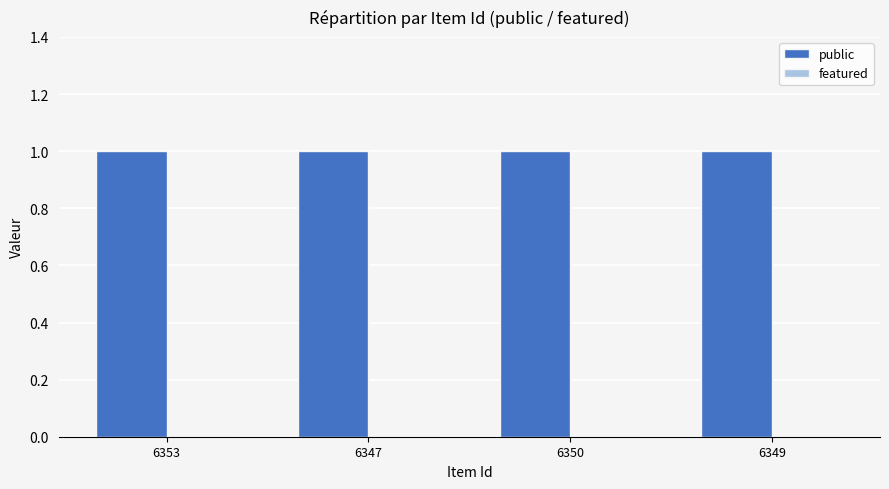

What position from the right is 6353?

4